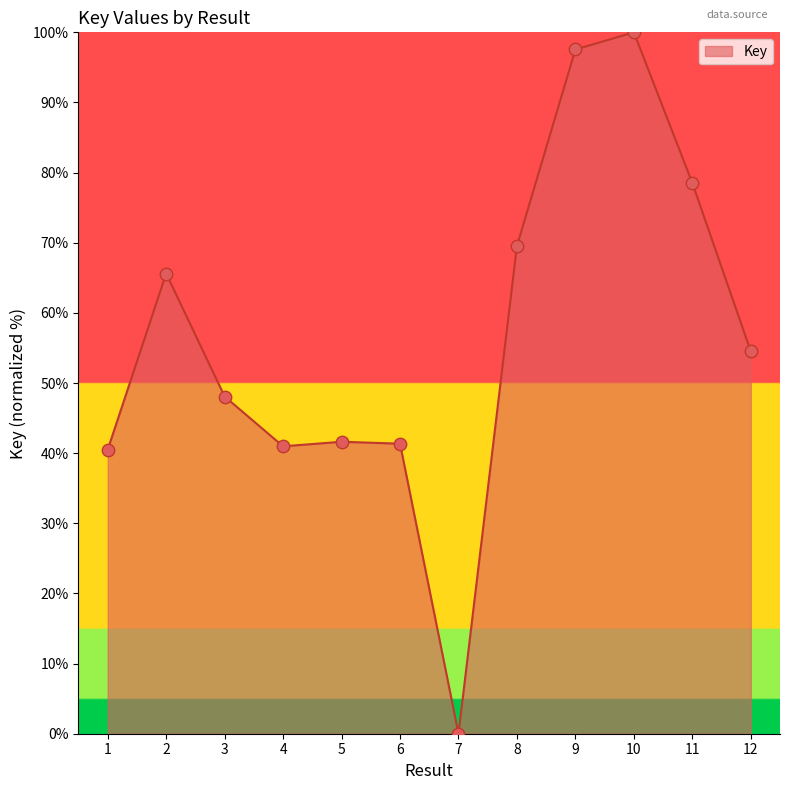

What is the change in value from 4 to 5?

+0.7